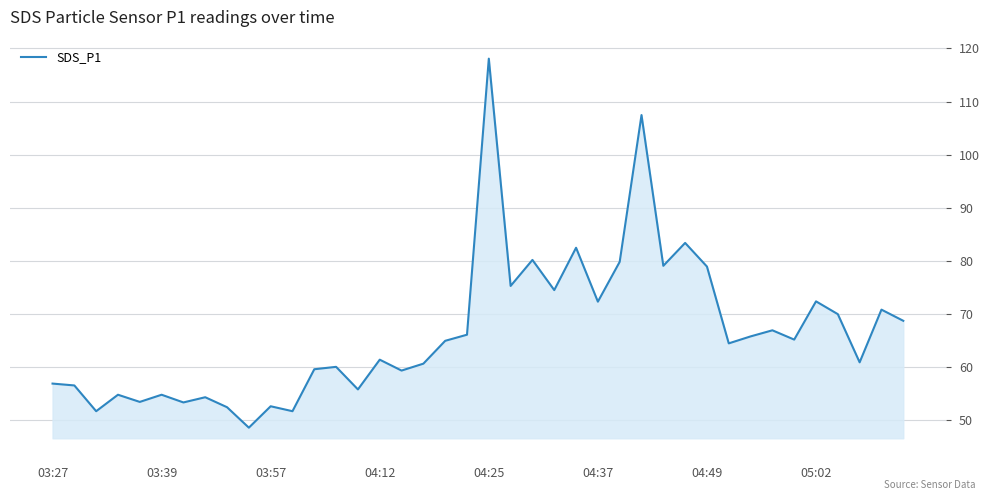

Count the number of data series in this chart.

1